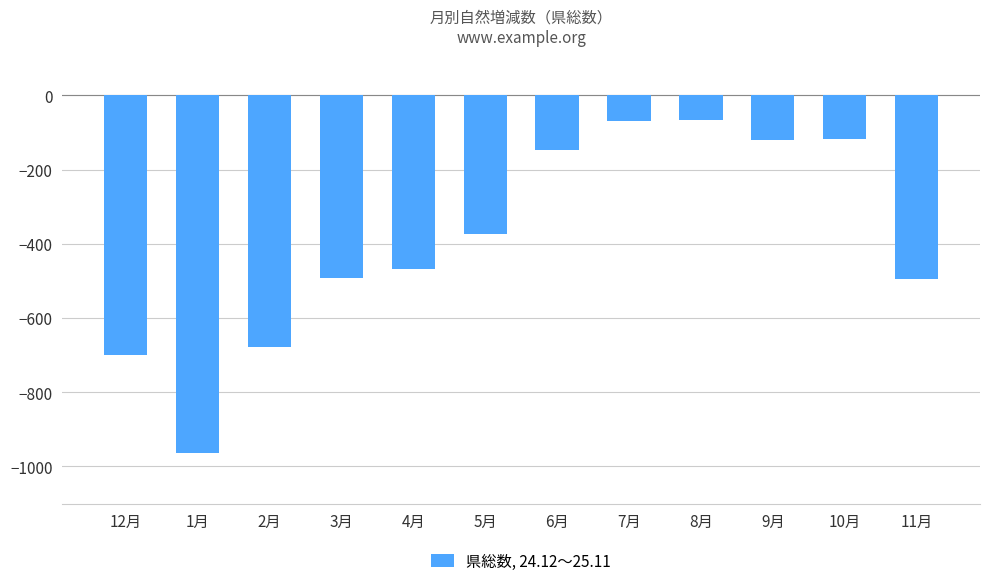

What is the difference between the maximum and second lowest values?

633